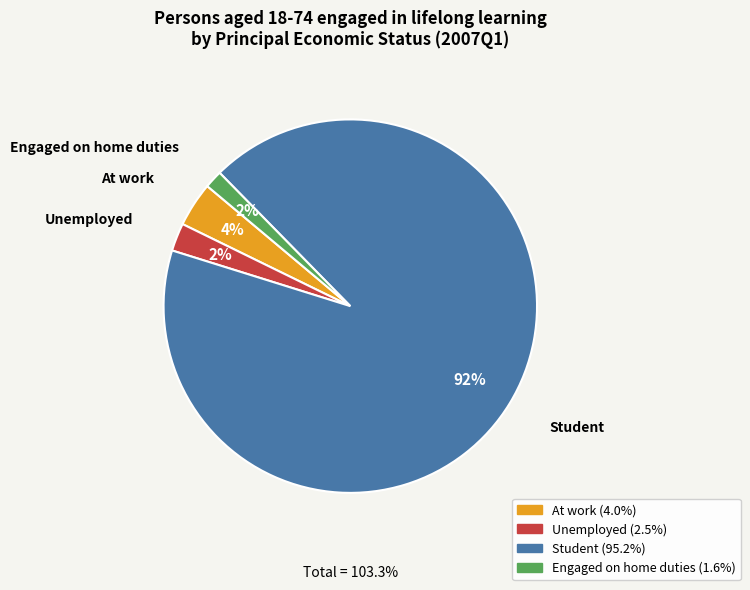

How many segments does this pie chart have?

4